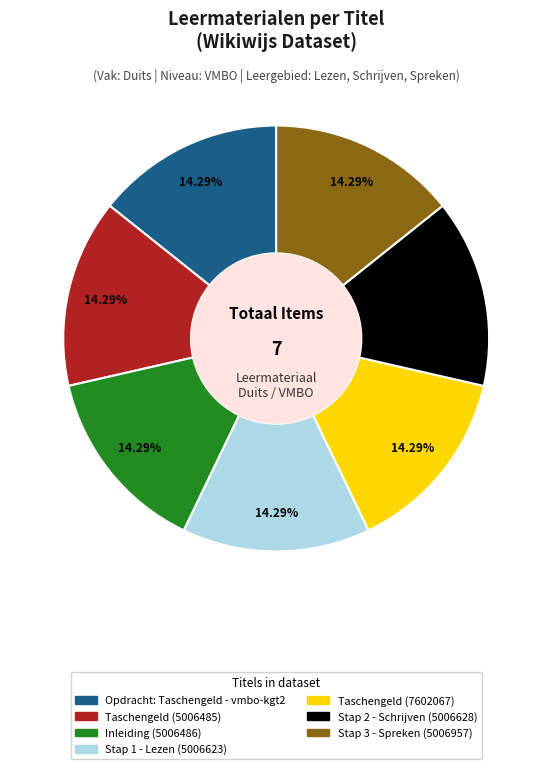

To the nearest percent, what is the difference between the largest and smallest slice percentages?

0%